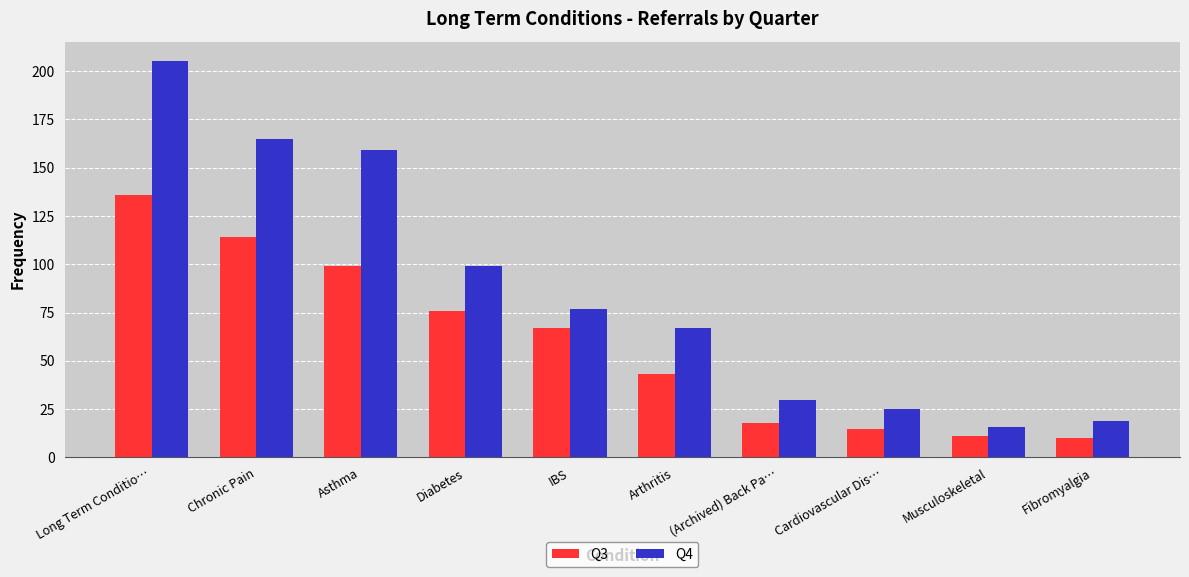

What is the sum of all Q4 values?

862